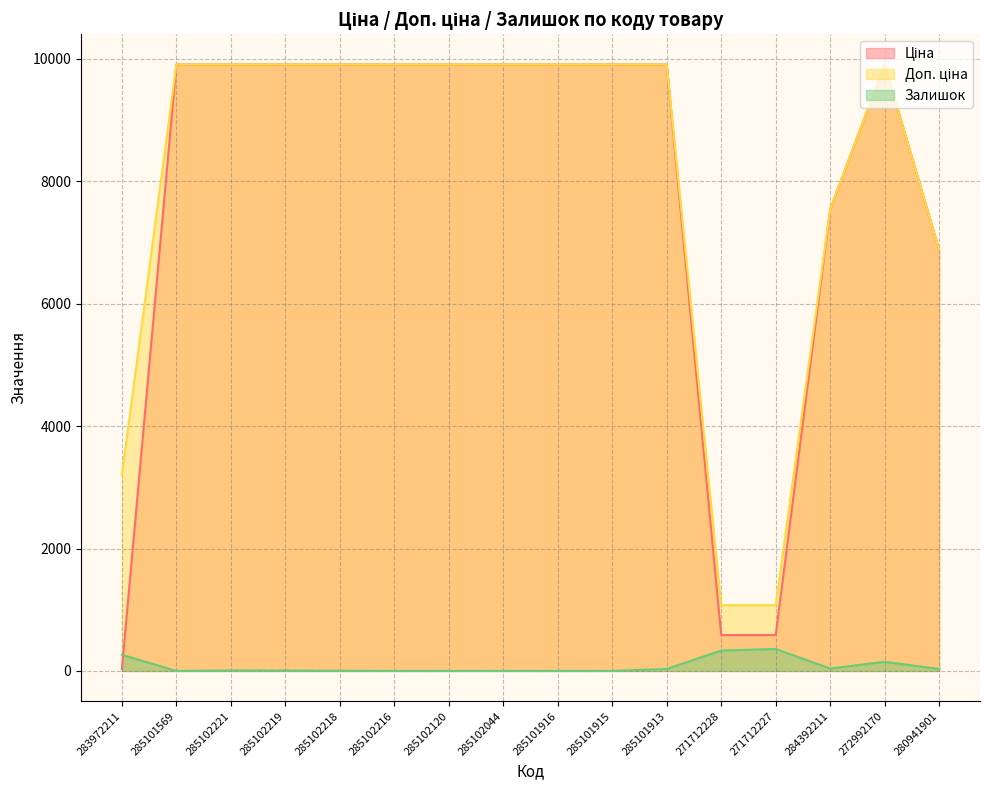

Which has a higher value, 285101915 or 271712227?

285101915